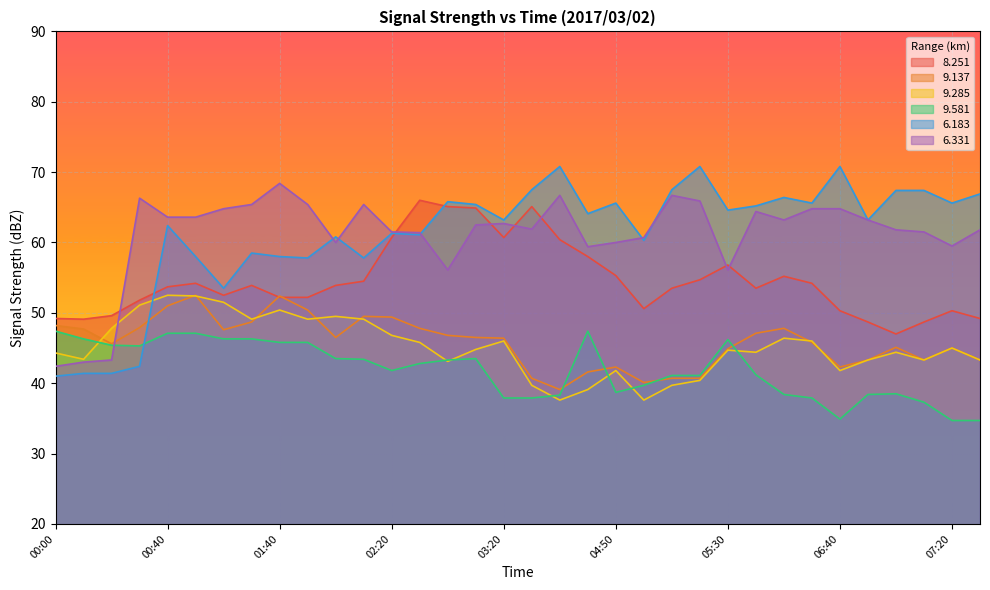

The value of 8.251 at 03:20 is 60.7. True or false?

True